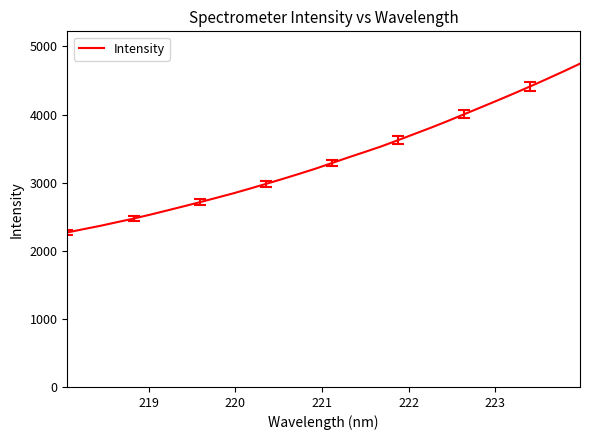

What is the minimum value shown in the chart?

2267.8